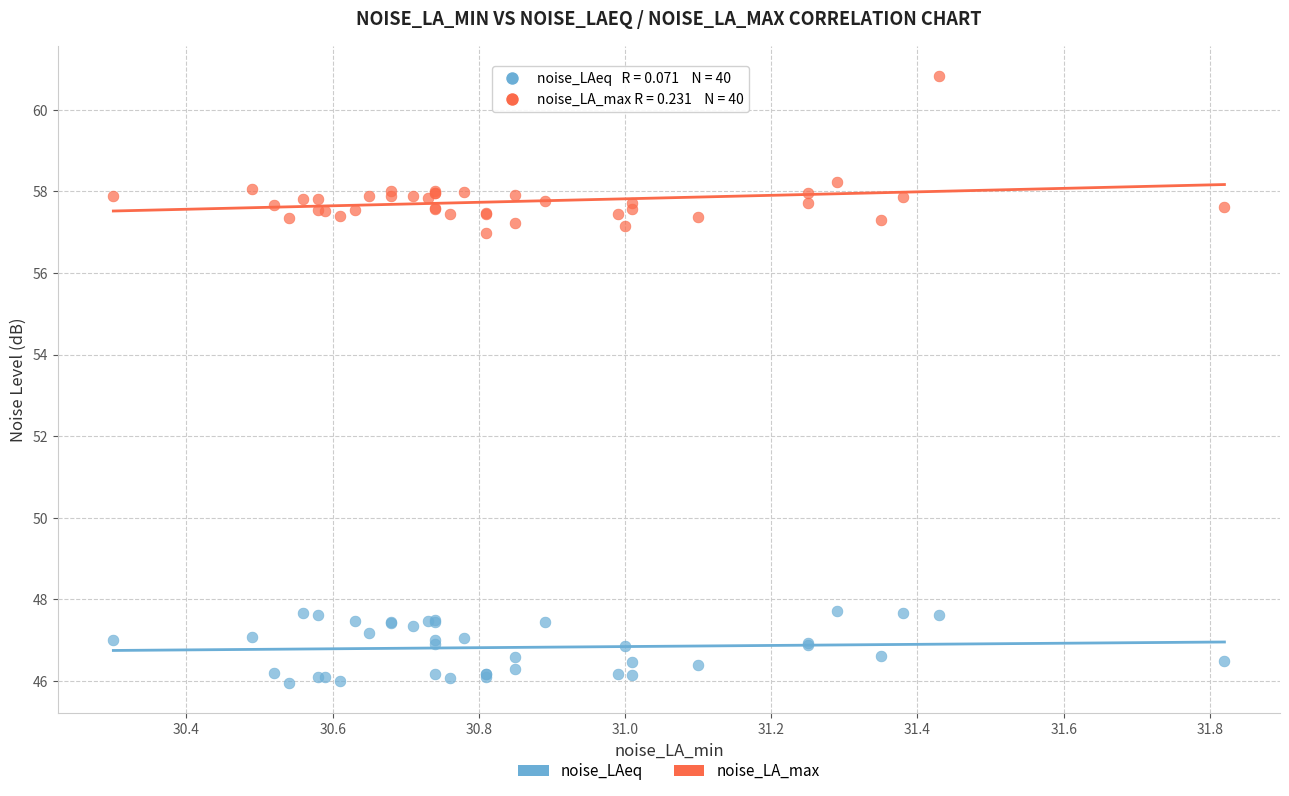

What are all the series names shown in the legend?

noise_LAeq, noise_LA_max